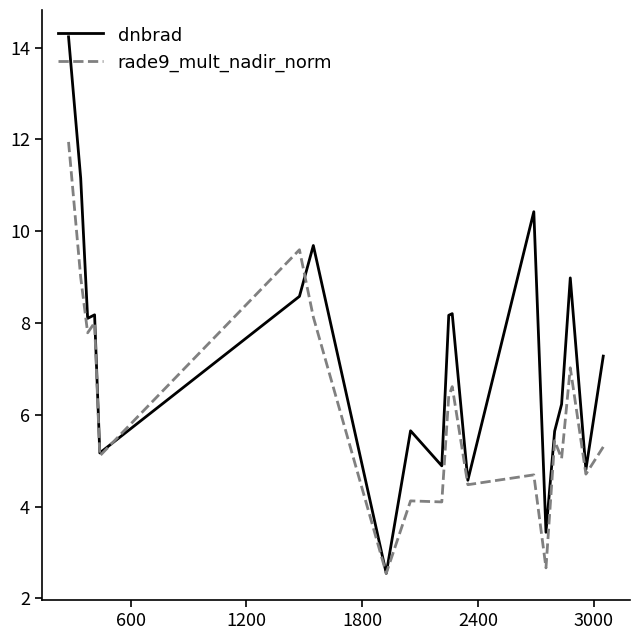

Which series has the widest spread of values?

dnbrad